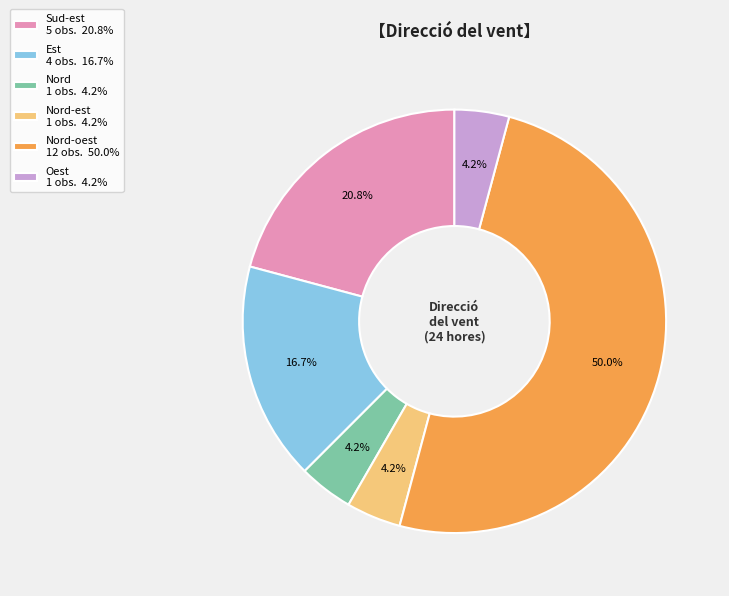

How much of the chart is everything except Nord-est 1 obs. 4.2%?

95.8%